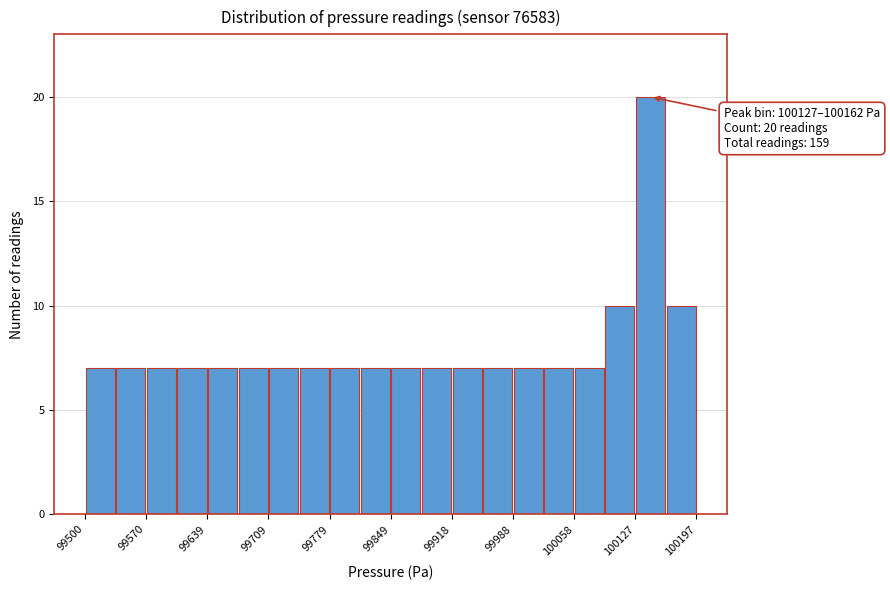

Read against the x-axis, roughly where is the centre of the tallest bar?

100140